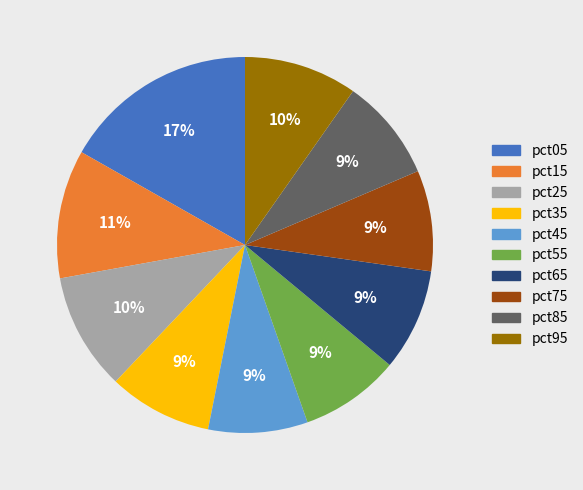

What percentage is the pct75 slice, to the nearest percent?

9%